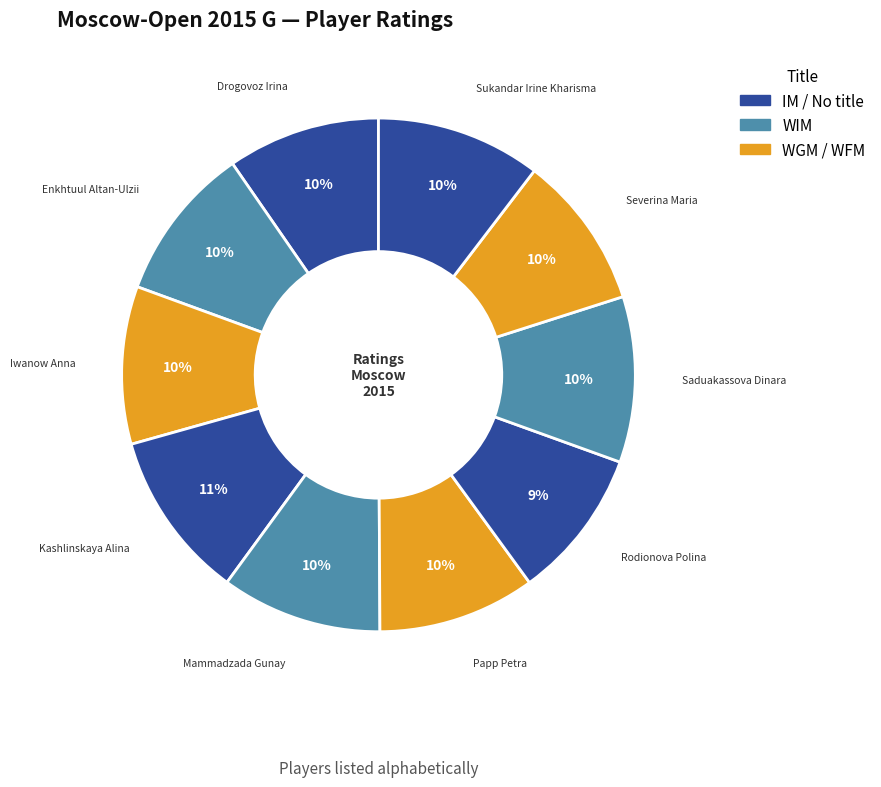

To the nearest percent, what is the average slice percentage?

10%